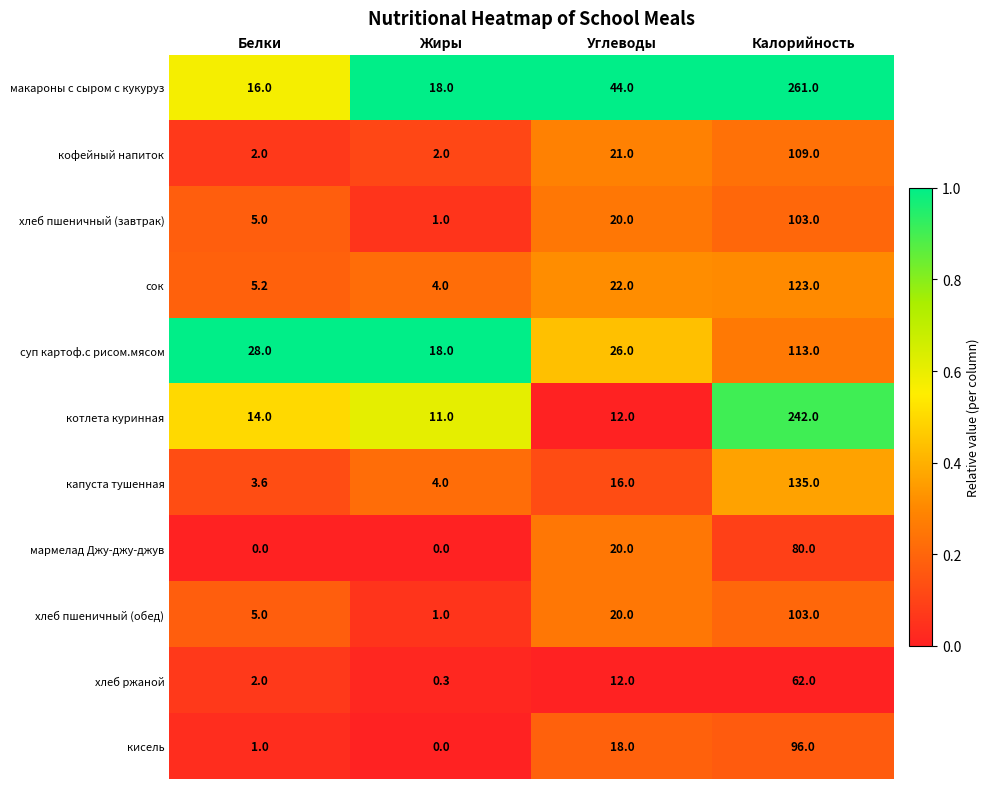

Where is сок nearest to the value 63?

Углеводы